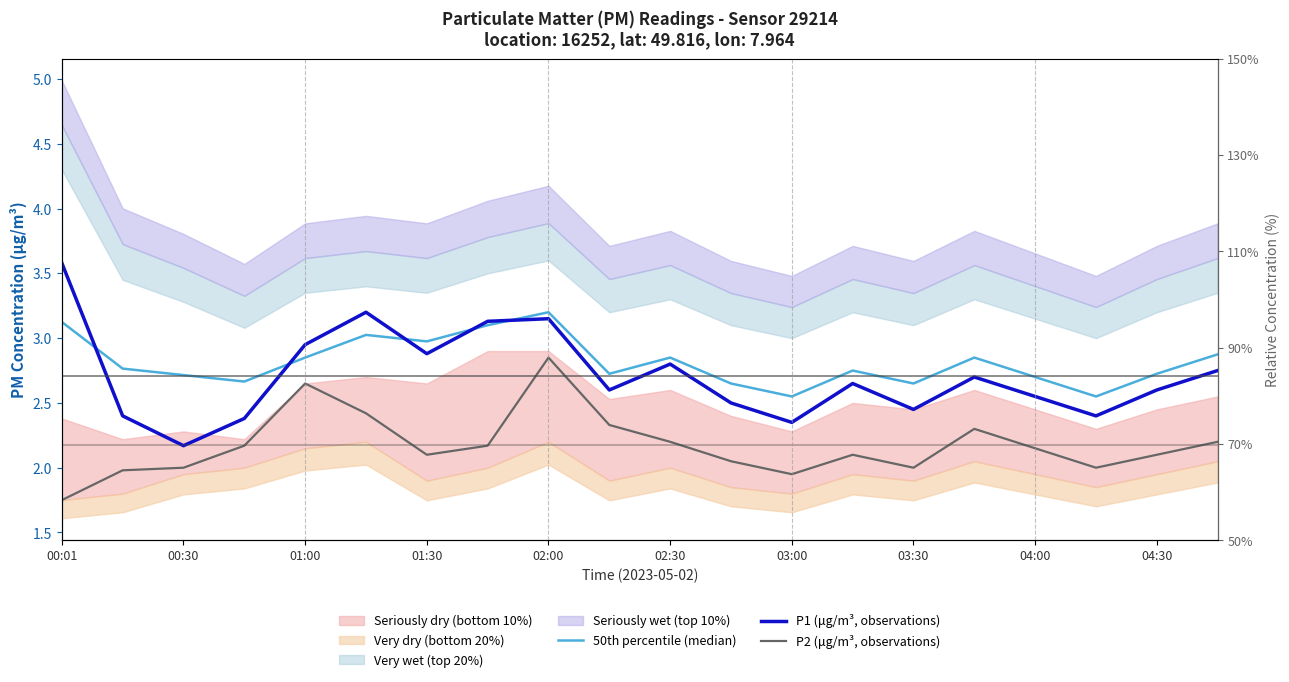

How many interior local peaks does the P1 (μg/m³, observations) series have?

5